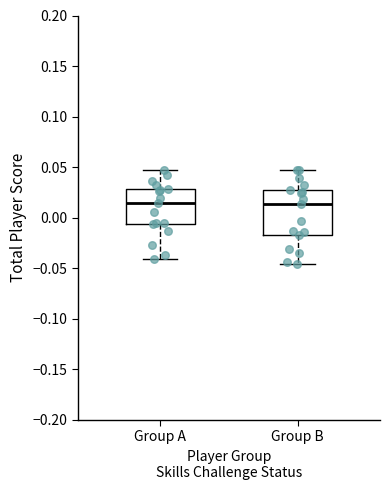

Reading left to right, read every box against the y-axis: the position of its median line, the range the box covers, and the ends of its whiskers. The values are not printed on the chart, so give them approximately, as read against the axis.

Group A: median 0.015, box -0.005 to 0.030, whiskers -0.040 to 0.050
Group B: median 0.015, box -0.015 to 0.030, whiskers -0.045 to 0.045